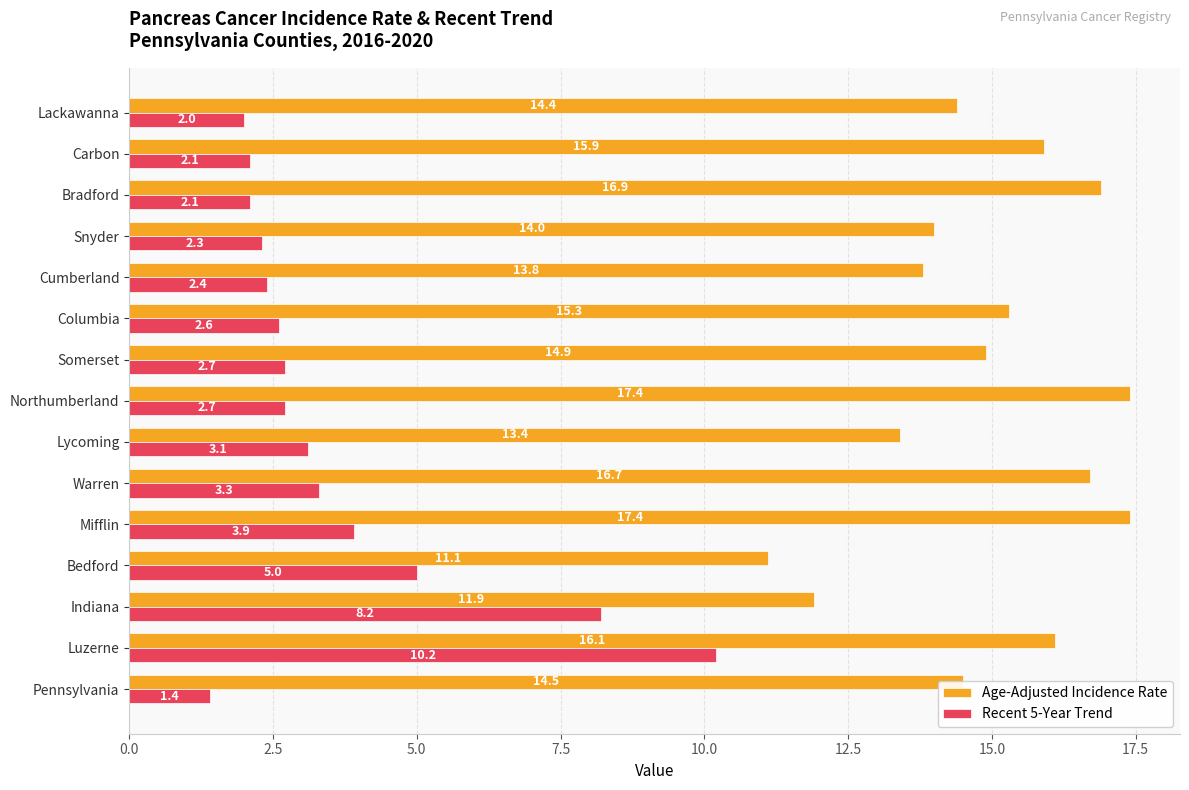

The Recent 5-Year Trend series shows 2.6 at Columbia. True or false?

True